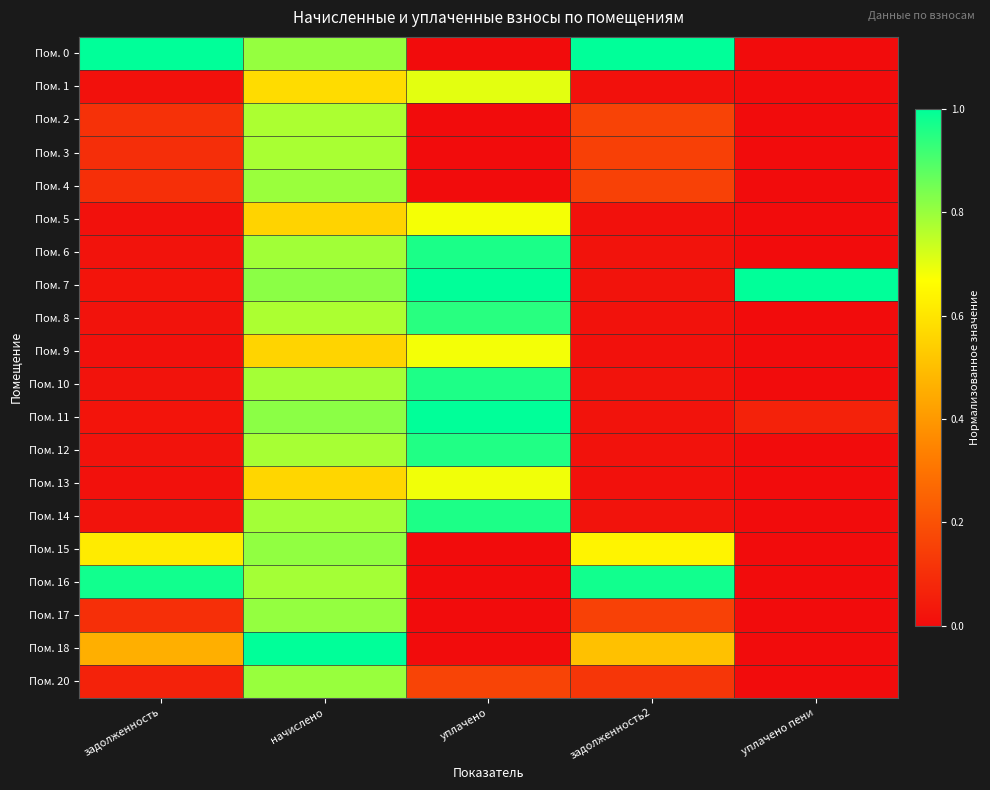

Reading left to right, extract all data points from this chart.

Пом. 0: задолженность=1.0	начислено=0.8	уплачено=0.0	задолженность2=1.0	уплачено пени=0.0
Пом. 1: задолженность=0.0	начислено=0.6	уплачено=0.7	задолженность2=0.0	уплачено пени=0.0
Пом. 2: задолженность=0.1	начислено=0.8	уплачено=0.0	задолженность2=0.2	уплачено пени=0.0
Пом. 3: задолженность=0.1	начислено=0.8	уплачено=0.0	задолженность2=0.2	уплачено пени=0.0
Пом. 4: задолженность=0.1	начислено=0.8	уплачено=0.0	задолженность2=0.2	уплачено пени=0.0
Пом. 5: задолженность=0.0	начислено=0.6	уплачено=0.7	задолженность2=0.0	уплачено пени=0.0
Пом. 6: задолженность=0.0	начислено=0.8	уплачено=1.0	задолженность2=0.0	уплачено пени=0.0
Пом. 7: задолженность=0.0	начислено=0.8	уплачено=1.0	задолженность2=0.0	уплачено пени=1.0
Пом. 8: задолженность=0.0	начислено=0.8	уплачено=0.9	задолженность2=0.0	уплачено пени=0.0
Пом. 9: задолженность=0.0	начислено=0.6	уплачено=0.7	задолженность2=0.0	уплачено пени=0.0
Пом. 10: задолженность=0.0	начислено=0.8	уплачено=1.0	задолженность2=0.0	уплачено пени=0.0
Пом. 11: задолженность=0.0	начислено=0.8	уплачено=1.0	задолженность2=0.0	уплачено пени=0.1
Пом. 12: задолженность=0.0	начислено=0.8	уплачено=1.0	задолженность2=0.0	уплачено пени=0.0
Пом. 13: задолженность=0.0	начислено=0.6	уплачено=0.7	задолженность2=0.0	уплачено пени=0.0
Пом. 14: задолженность=0.0	начислено=0.8	уплачено=1.0	задолженность2=0.0	уплачено пени=0.0
Пом. 15: задолженность=0.6	начислено=0.8	уплачено=0.0	задолженность2=0.6	уплачено пени=0.0
Пом. 16: задолженность=1.0	начислено=0.8	уплачено=0.0	задолженность2=1.0	уплачено пени=0.0
Пом. 17: задолженность=0.1	начислено=0.8	уплачено=0.0	задолженность2=0.2	уплачено пени=0.0
Пом. 18: задолженность=0.5	начислено=1.0	уплачено=0.0	задолженность2=0.5	уплачено пени=0.0
Пом. 20: задолженность=0.1	начислено=0.8	уплачено=0.2	задолженность2=0.1	уплачено пени=0.0